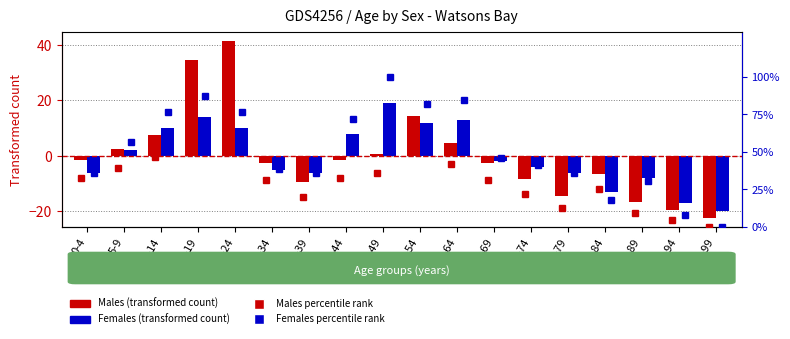

At which label is Males (transformed count) closest to 9?

10-14